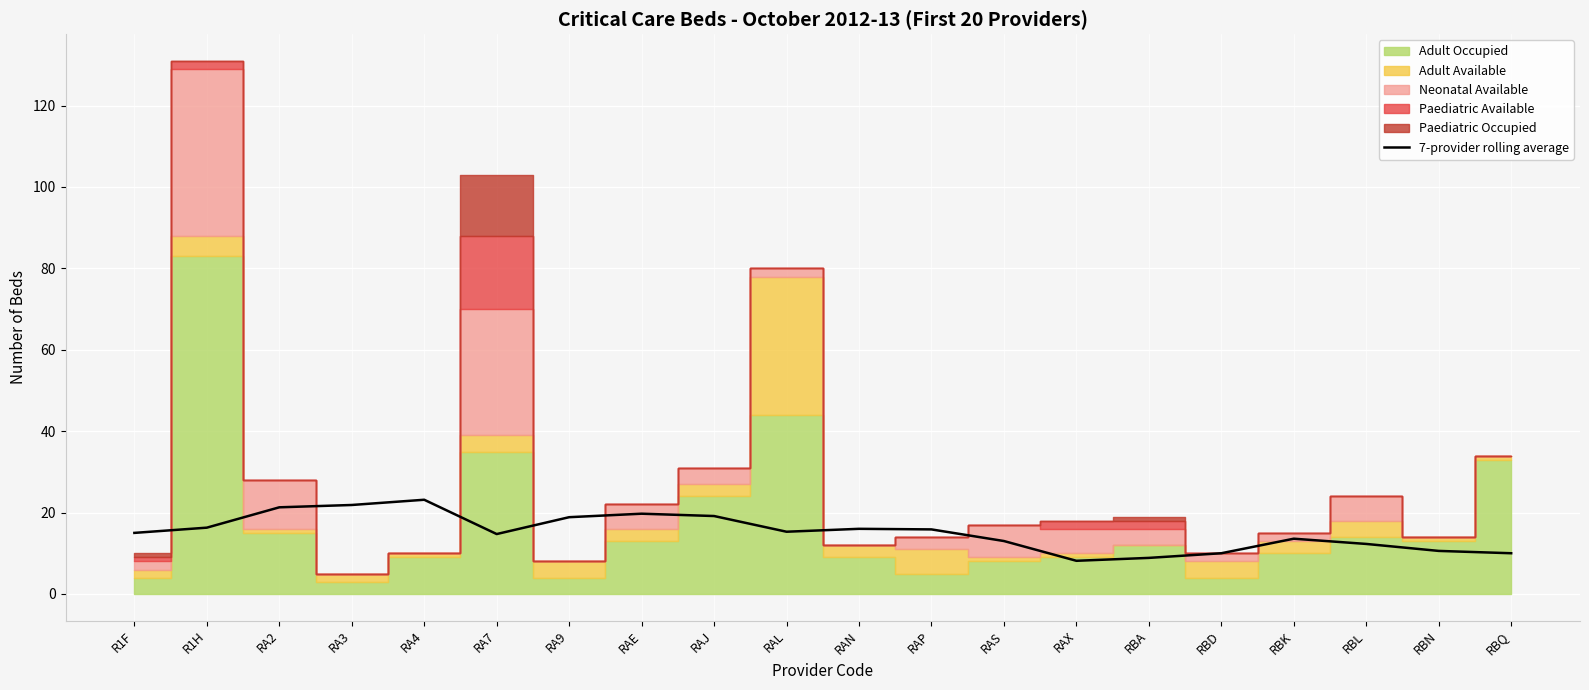

How many data points are above 15?

10